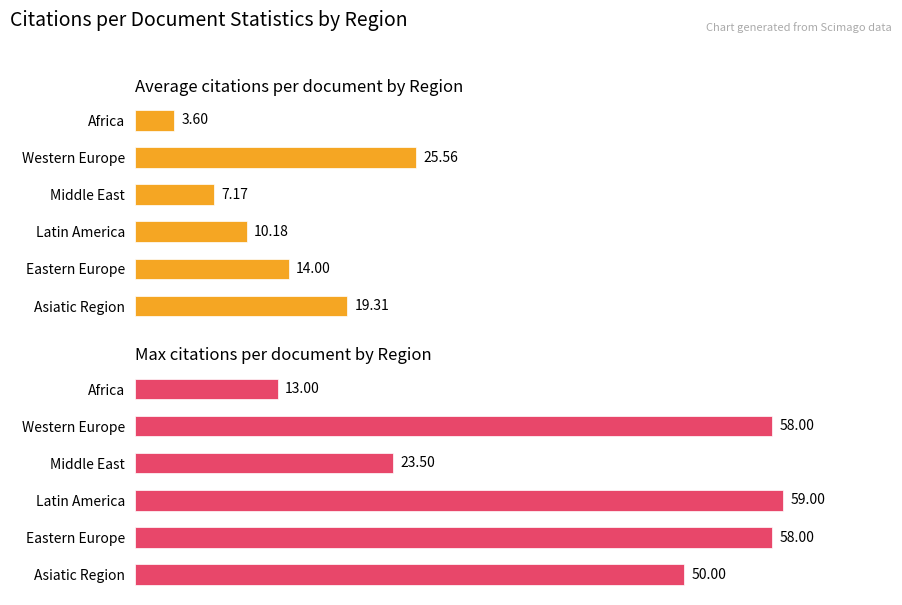

What is the minimum value shown in the chart?

3.6